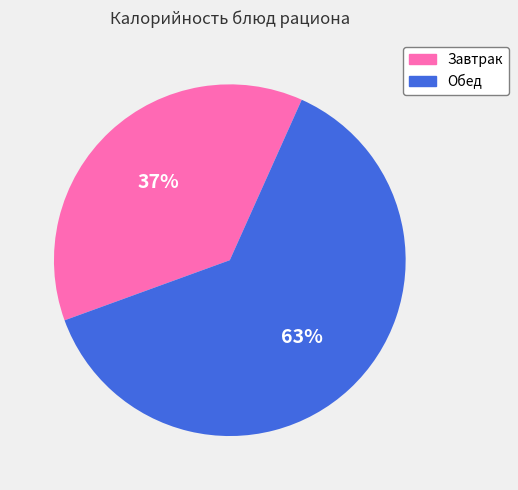

To the nearest percent, what is the average slice percentage?

50%